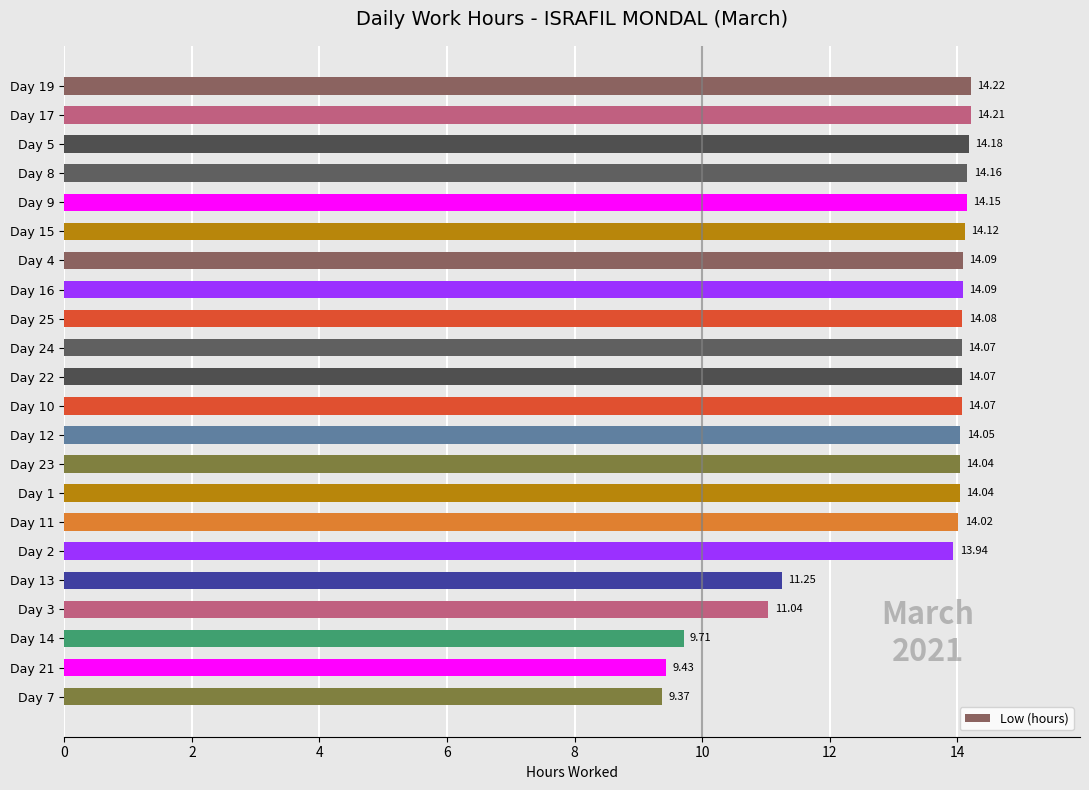

Approximately how many times larger is the value at Day 19 compared to Day 16?

1.0